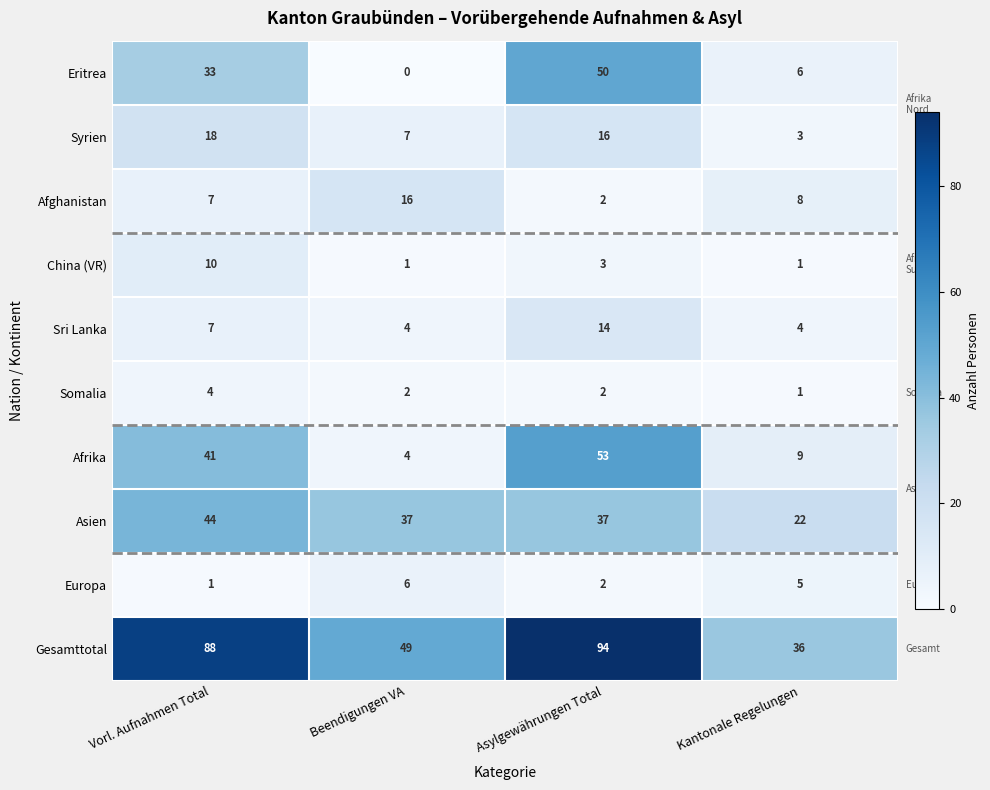

Which category has the highest value across all series?

Asylgewährungen Total